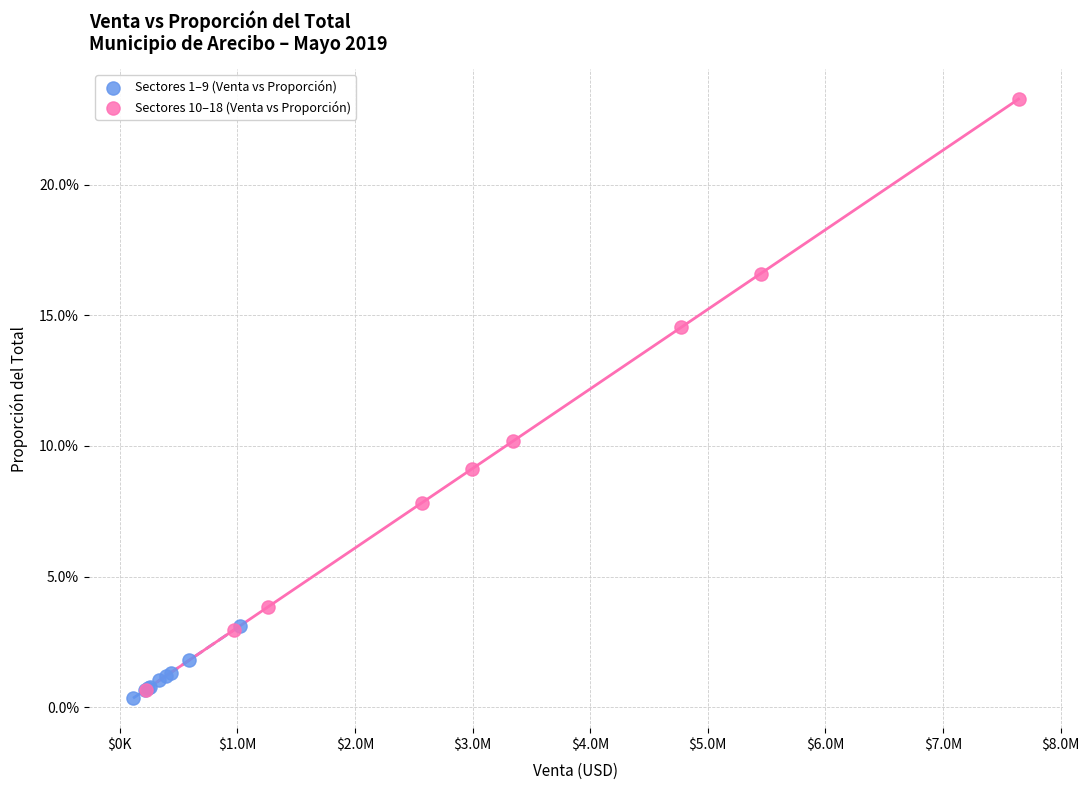

Which series contains the highest Y value?

Sectores 10–18 (Venta vs Proporción)